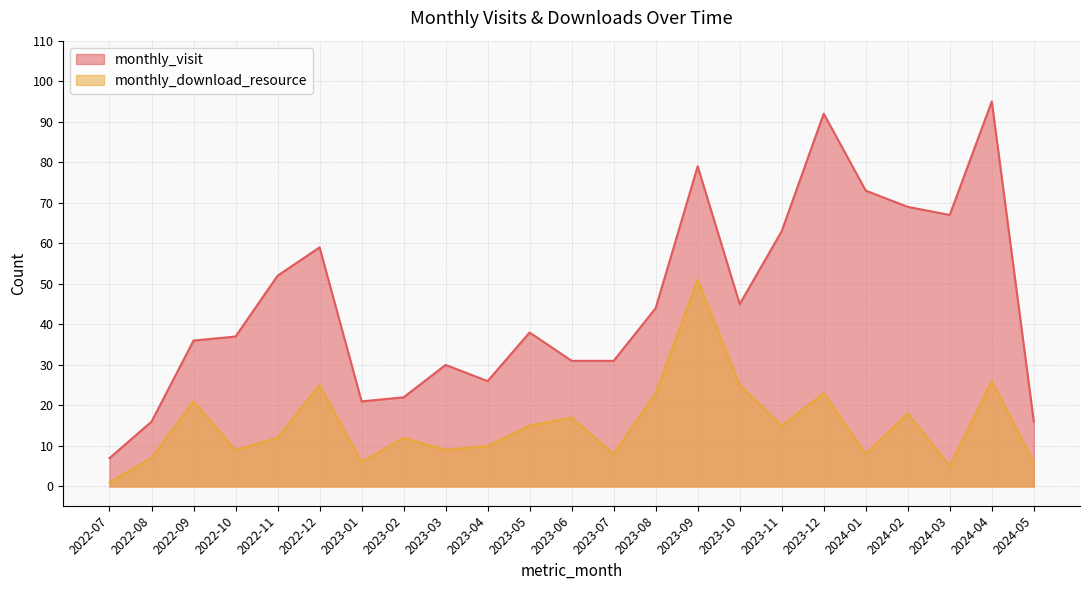

True or false: monthly_visit has more than 0 interior local peaks.

True